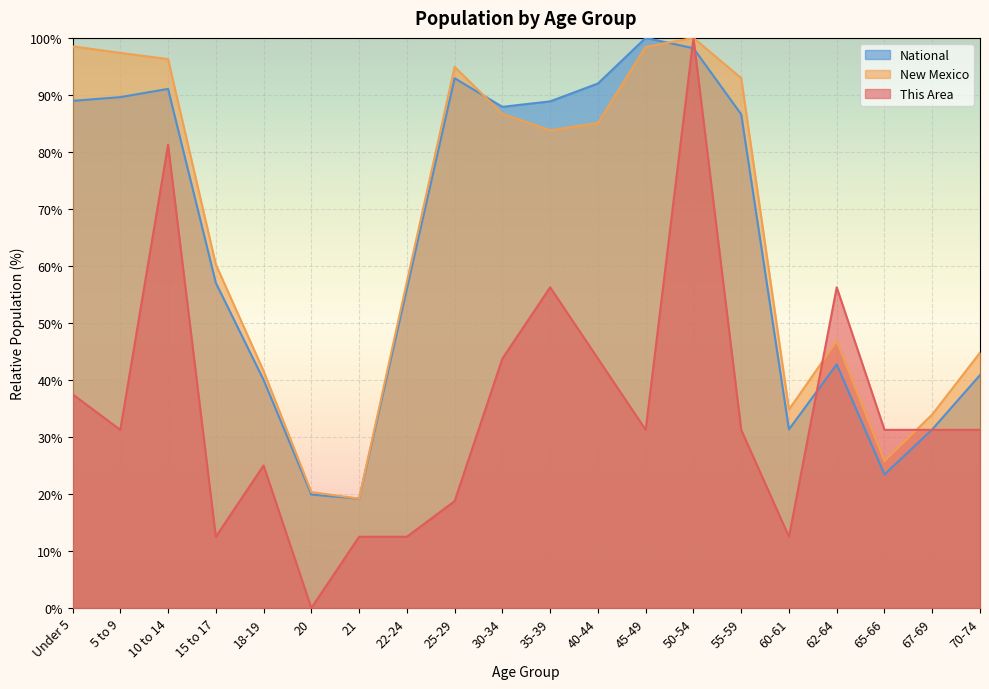

Reading left to right, extract all data points from this chart.

This Area: Under 5=37.5	5 to 9=31.2	10 to 14=81.2	15 to 17=12.5	18-19=25.0	20=0.0	21=12.5	22-24=12.5	25-29=18.8	30-34=43.8	35-39=56.2	40-44=43.8	45-49=31.2	50-54=100.0	55-59=31.2	60-61=12.5	62-64=56.2	65-66=31.2	67-69=31.2	70-74=31.2
New Mexico: Under 5=98.5	5 to 9=97.4	10 to 14=96.3	15 to 17=60.3	18-19=41.6	20=20.3	21=19.2	22-24=57.2	25-29=94.9	30-34=86.7	35-39=83.8	40-44=85.1	45-49=98.4	50-54=100.0	55-59=93.0	60-61=34.8	62-64=46.8	65-66=25.8	67-69=34.0	70-74=44.8
National: Under 5=89.0	5 to 9=89.6	10 to 14=91.1	15 to 17=57.0	18-19=40.0	20=19.9	21=19.2	22-24=56.0	25-29=92.9	30-34=87.9	35-39=88.9	40-44=92.0	45-49=100.0	50-54=98.2	55-59=86.6	60-61=31.3	62-64=42.7	65-66=23.4	67-69=31.3	70-74=40.9